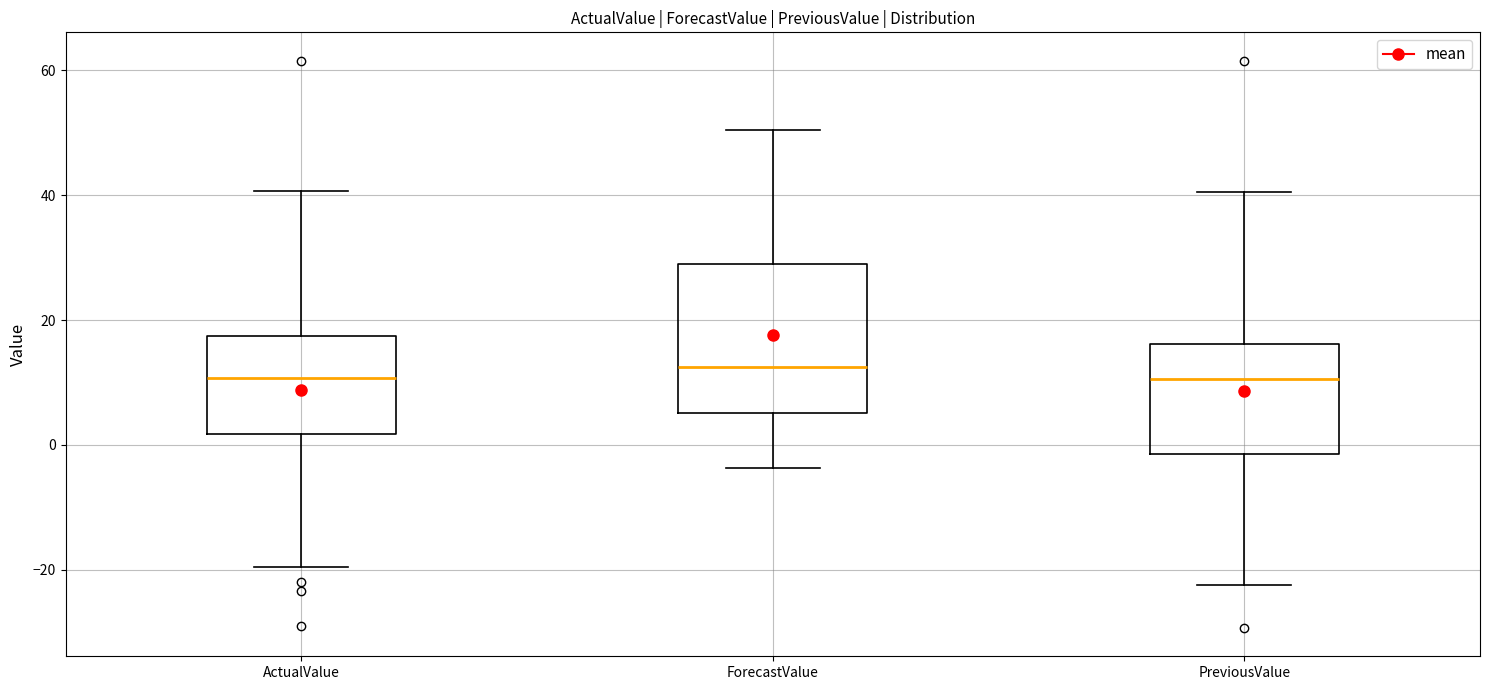

Comparing the boxes themselves (not the whiskers), which one is the tallest?

ForecastValue